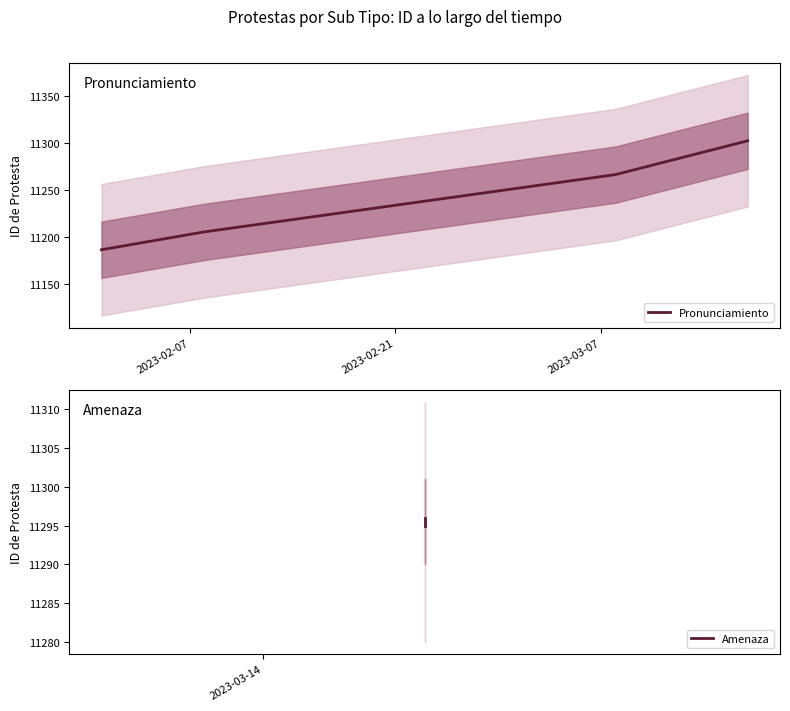

How many lines are shown in the chart?

1